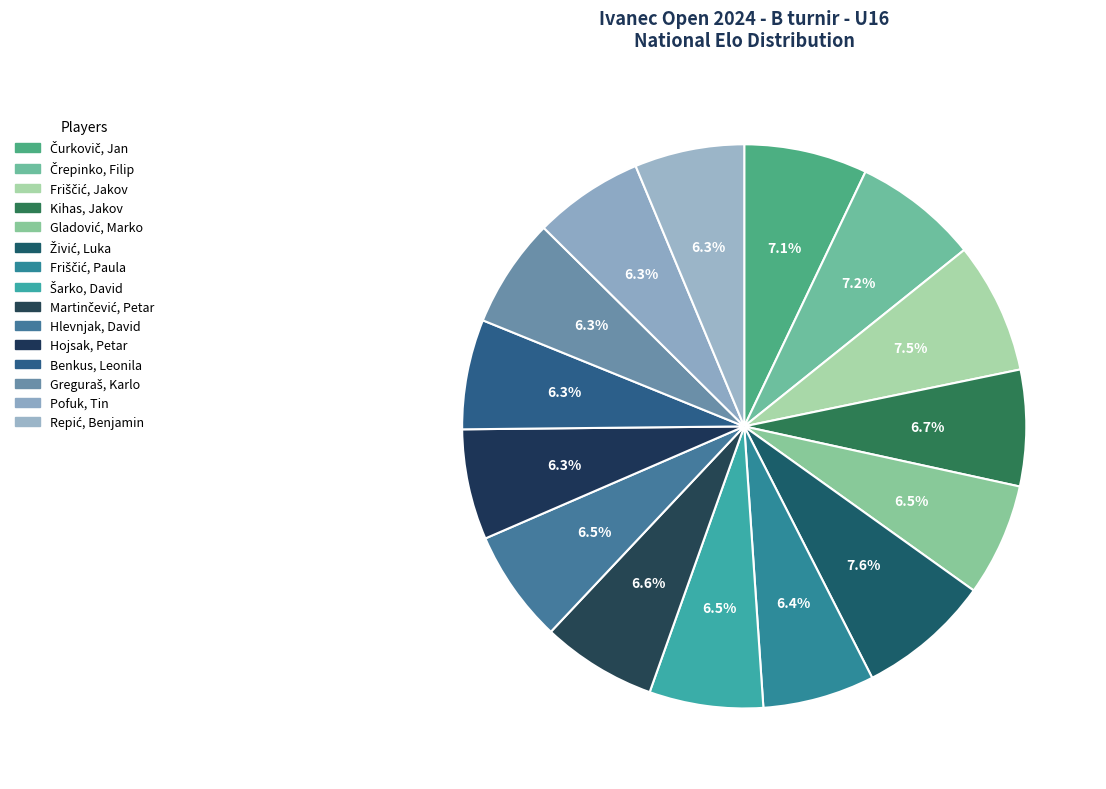

To the nearest percent, what is the difference between the largest and smallest slice percentages?

1%